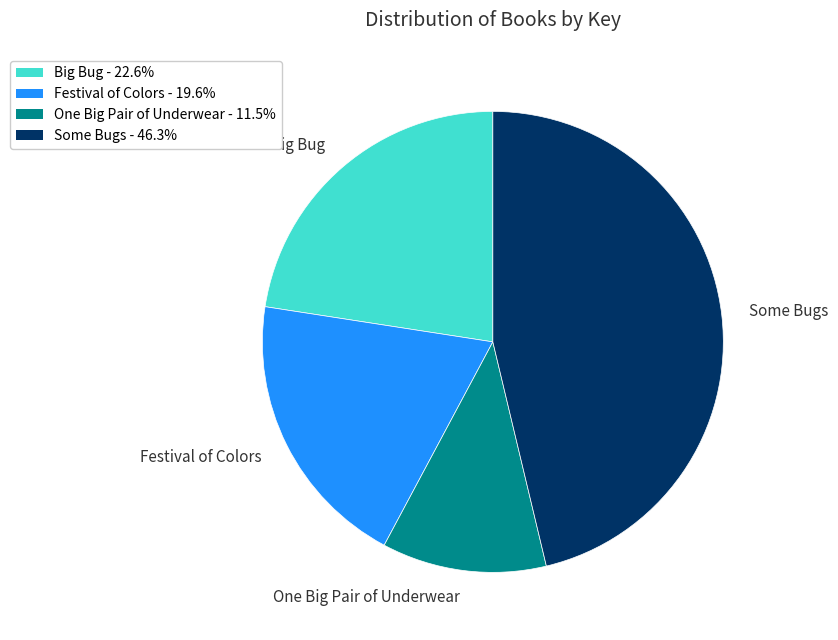

Does One Big Pair of Underwear represent more than half of the total?

No